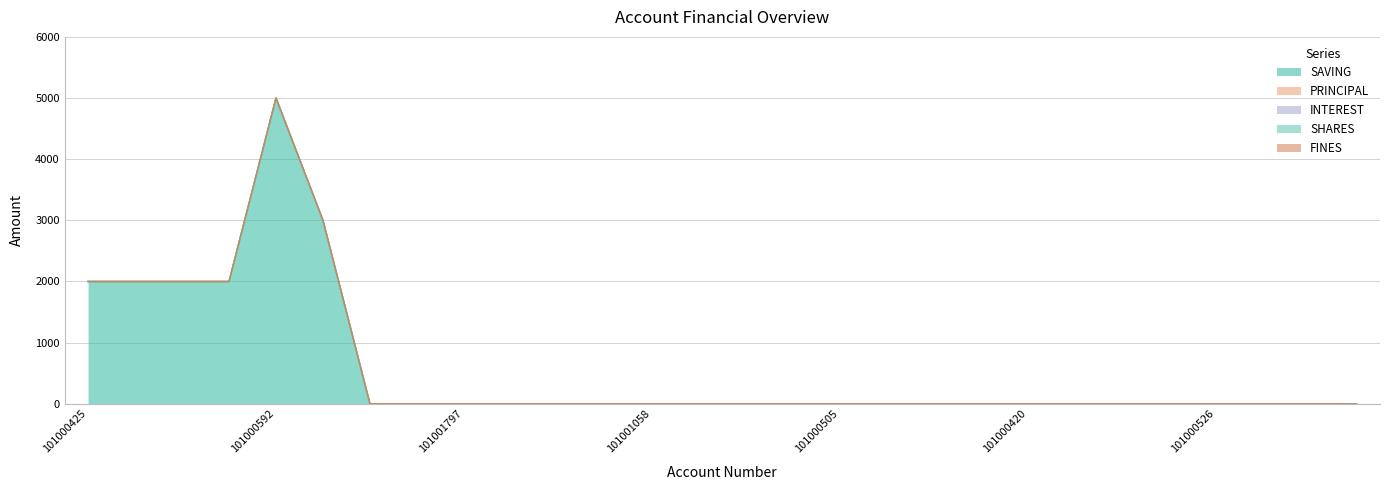

True or false: FINES has more than 2 interior local peaks.

False